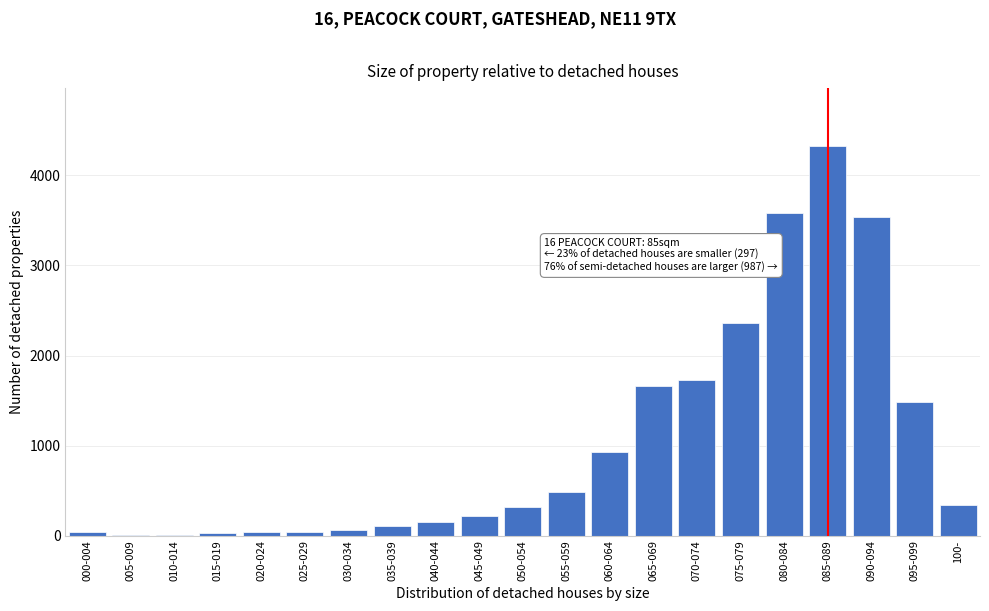

What is the change in value from 040-044 to 050-054?

+159